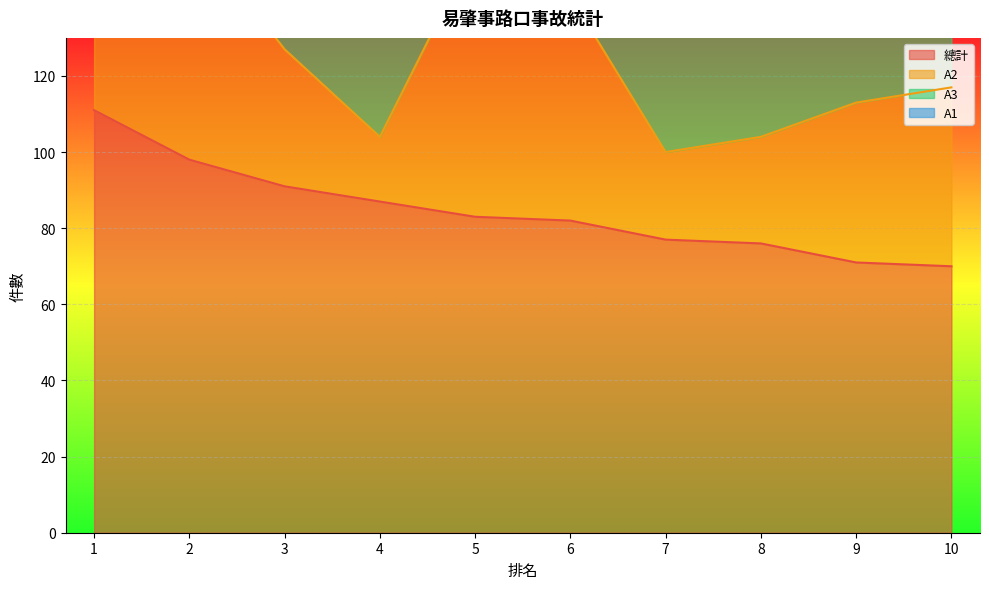

Between 2 and 3, which series saw the biggest shift?

A2